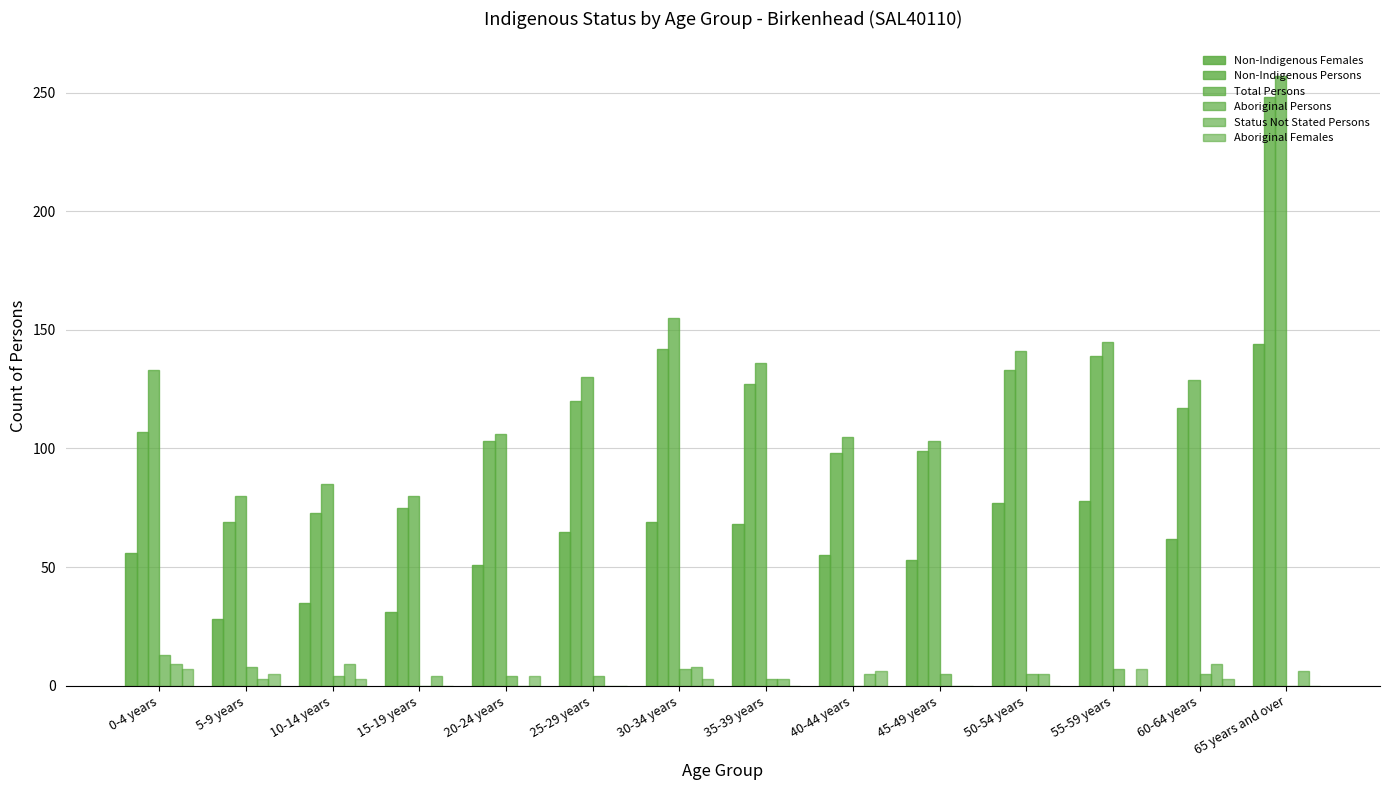

Count the number of data series in this chart.

6